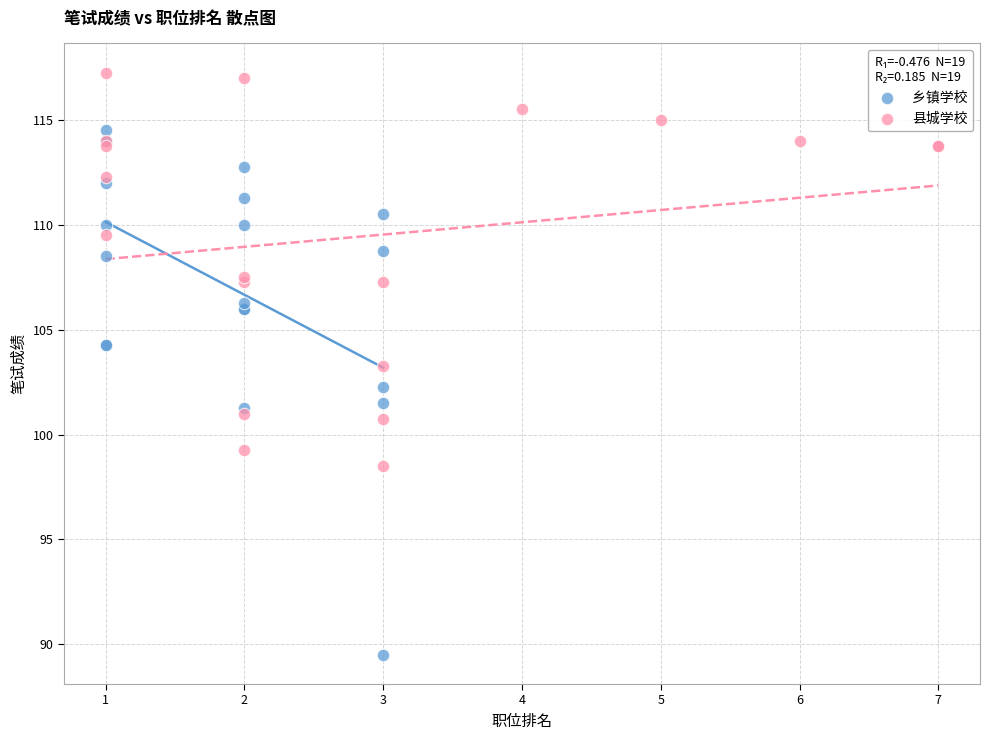

Which series reaches the maximum Y coordinate?

县城学校